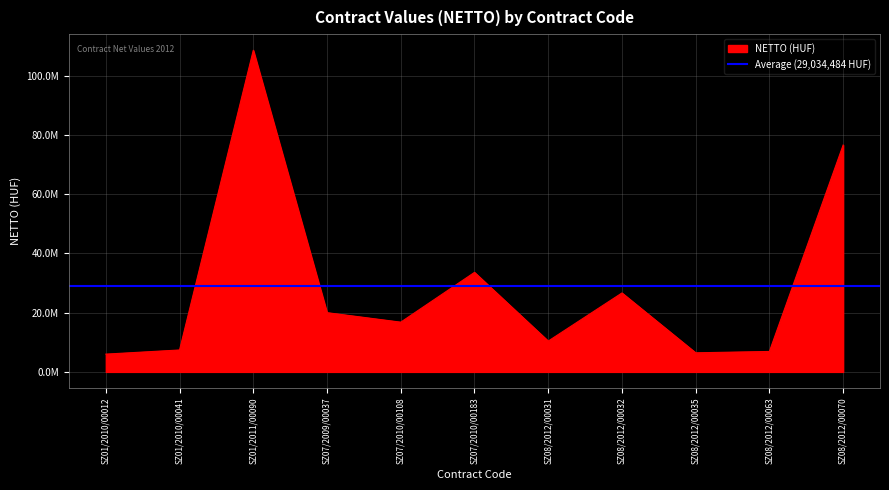

What is the smallest value displayed?

6000000